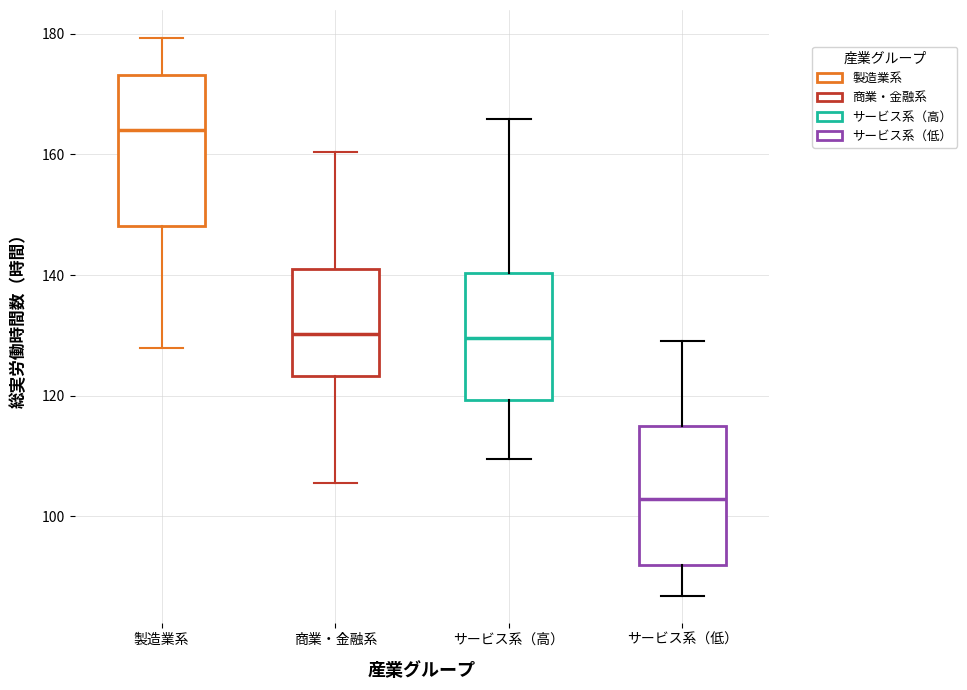

Where does the upper whisker of the box for サービス系（低） end on the y-axis? The values are not printed on the chart, so give them approximately, as read against the axis.

130